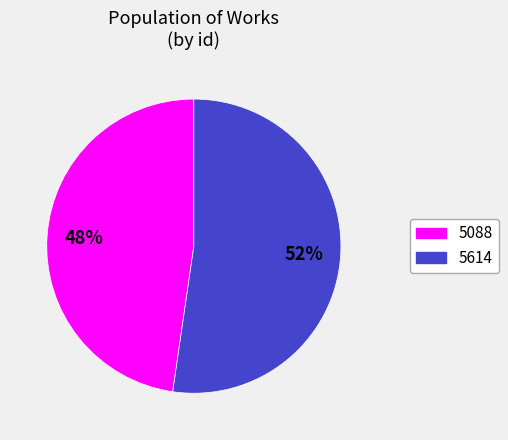

To the nearest percent, what is the average slice percentage?

50%